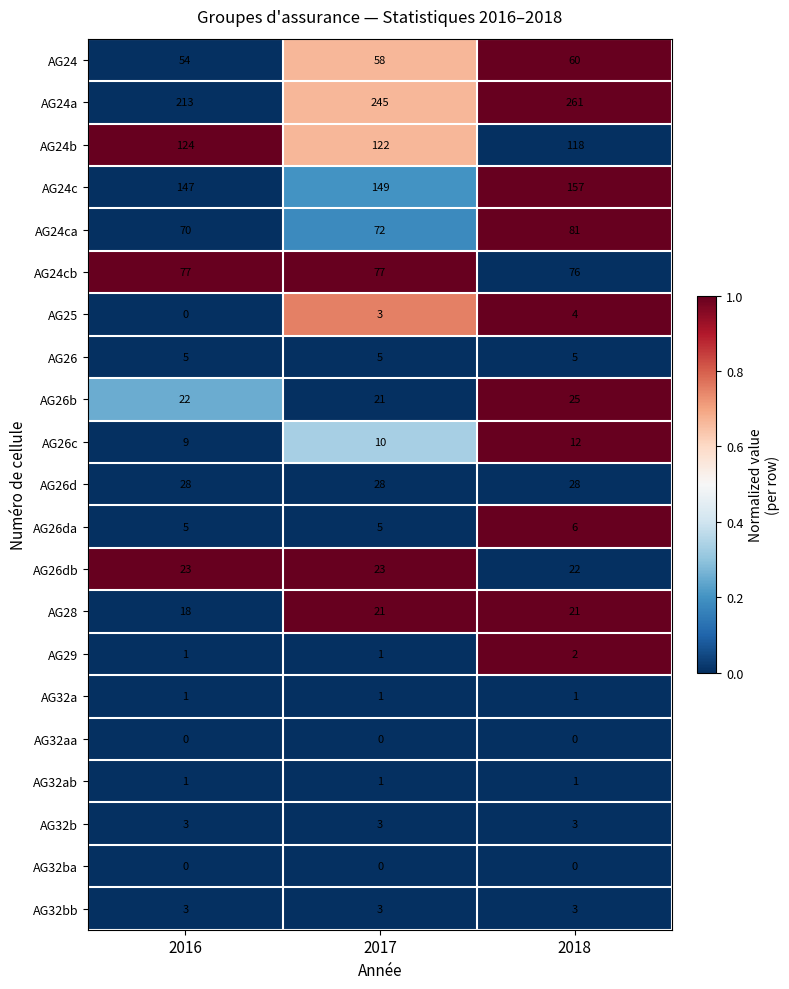

Which label corresponds to the largest value in the chart?

2018